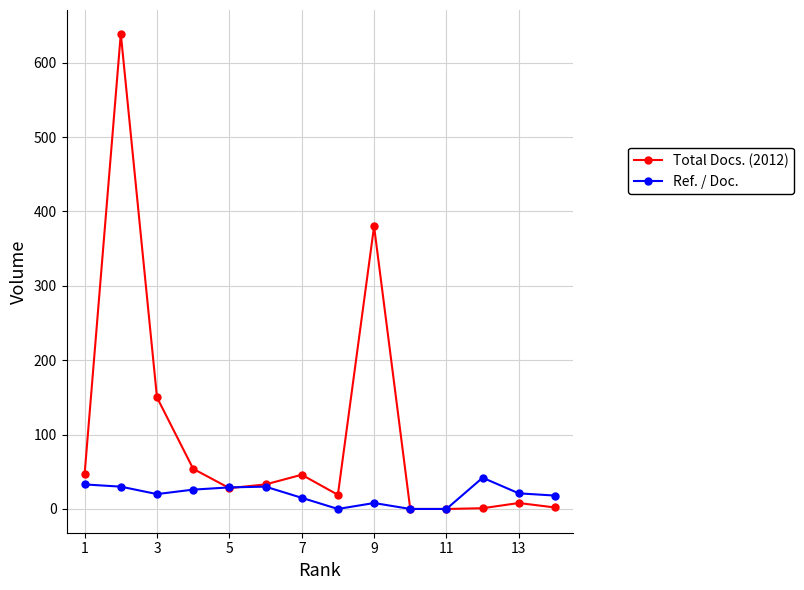

How many data points in Total Docs. (2012) are less than 33?

7